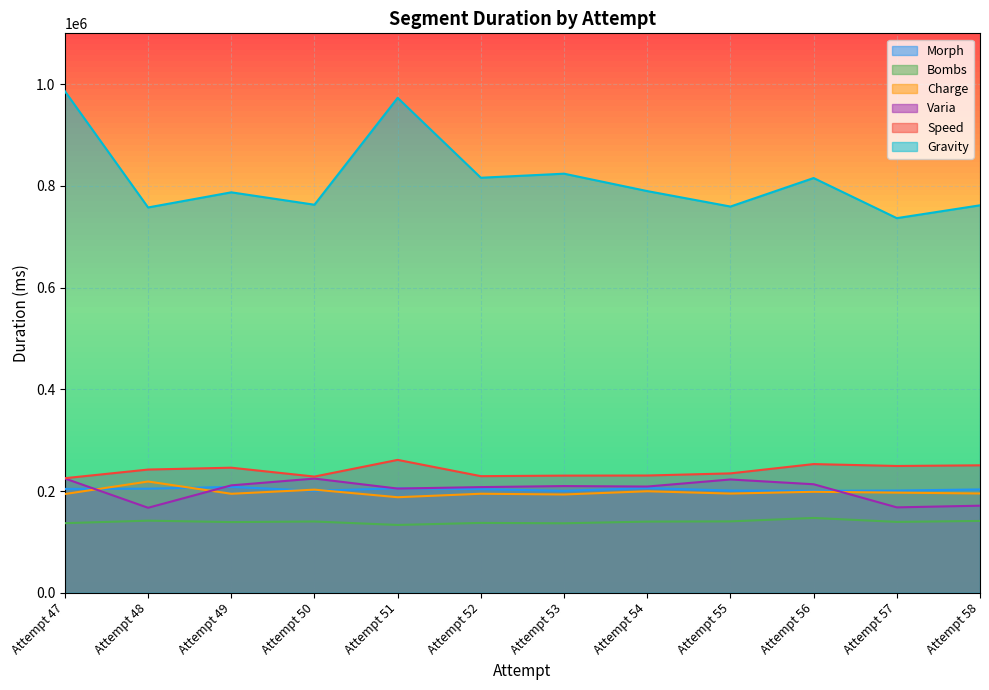

Count the number of categories in the chart.

12